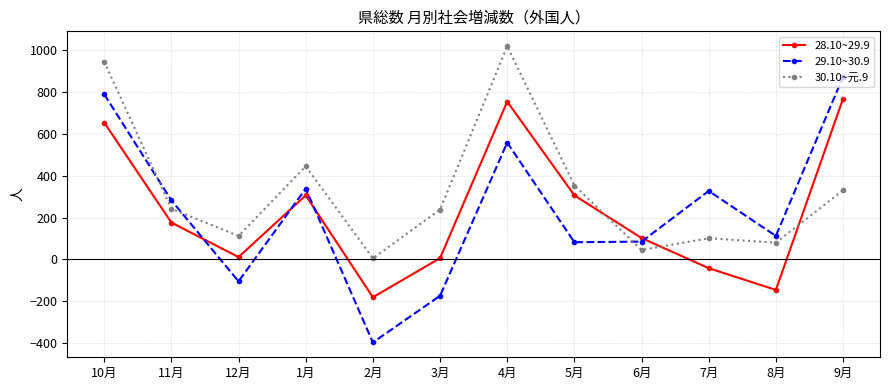

What is the value of the 28.10~29.9 point at the 4th from the left?

306